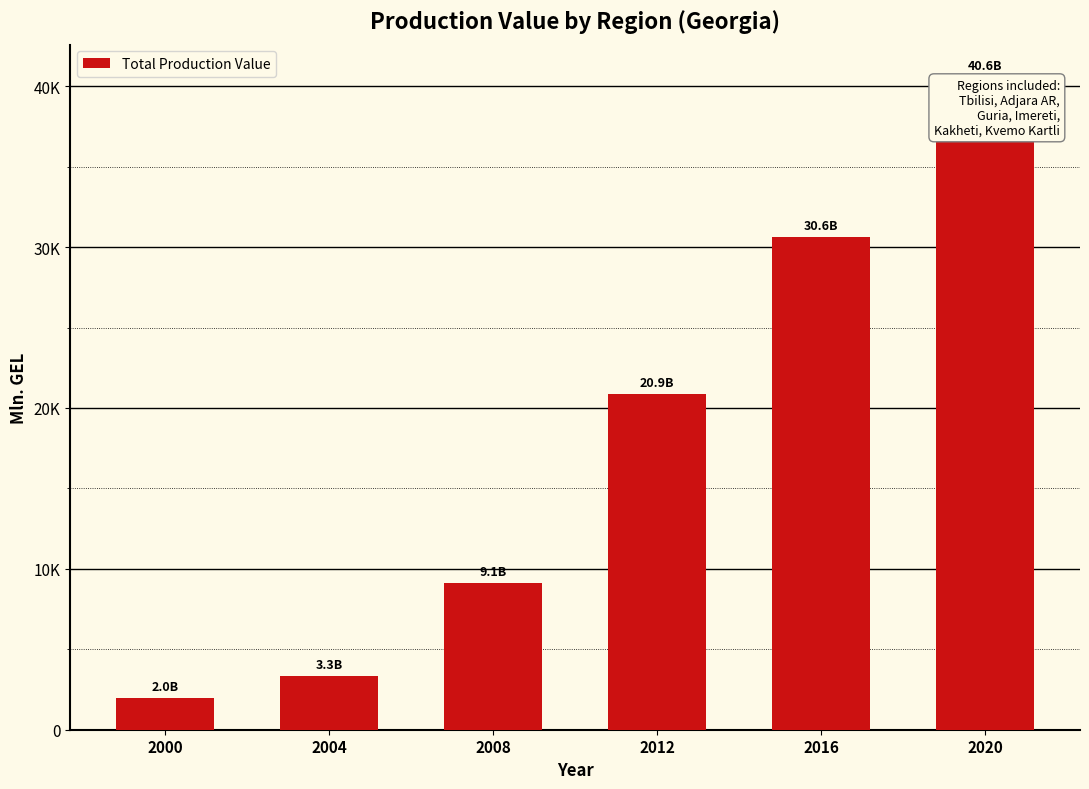

Rank the categories by value from lowest to highest.

2000, 2004, 2008, 2012, 2016, 2020